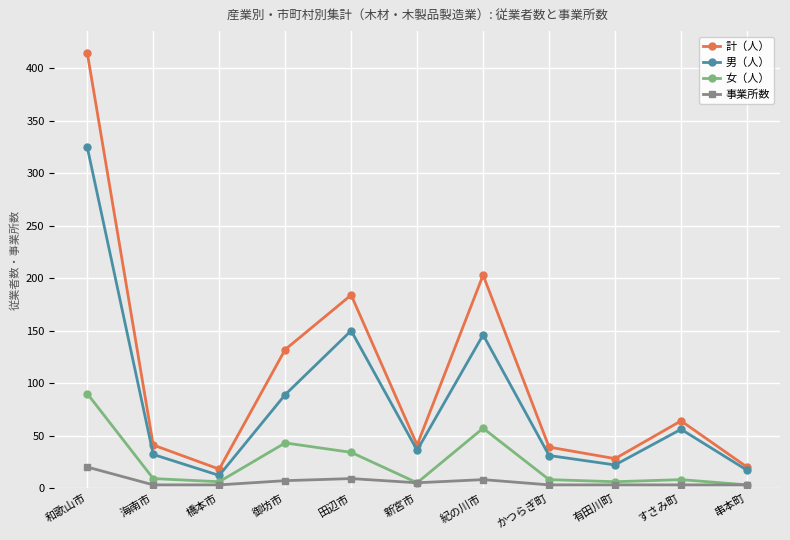

Which series has the widest spread of values?

計（人）